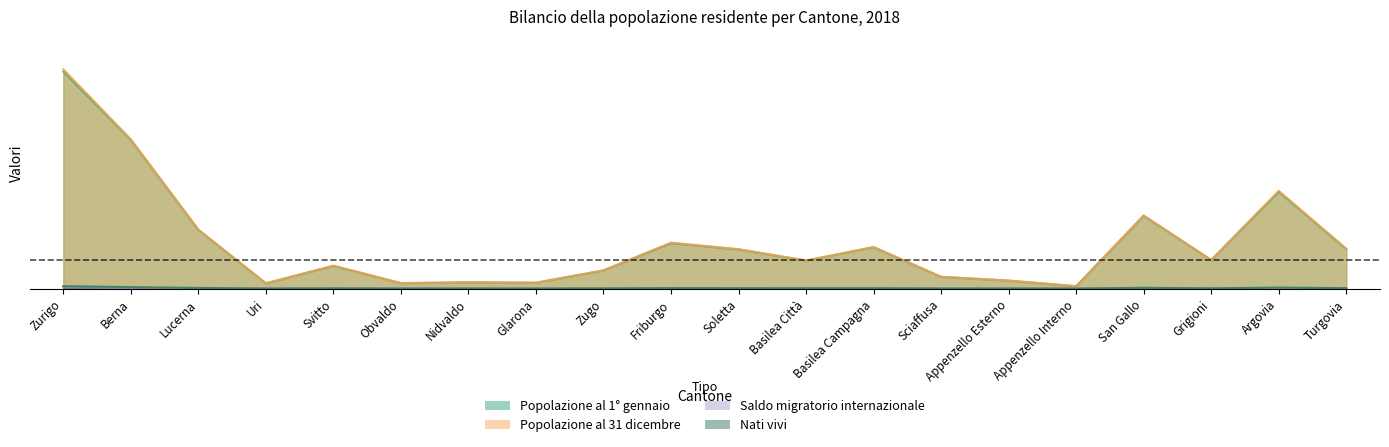

Is it true that Popolazione al 31 dicembre equals 1.0 at Berna?

False